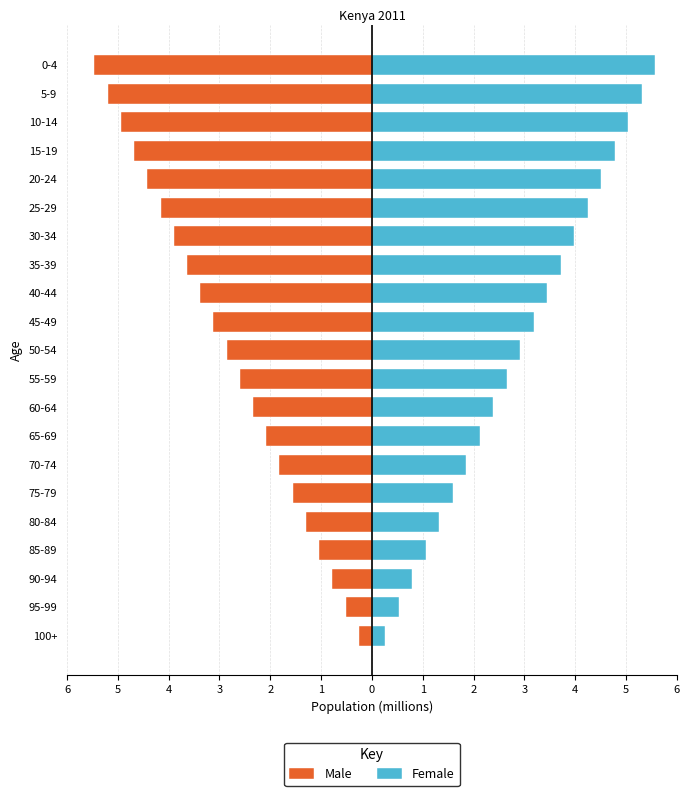

Is the value of Female at 30-34 greater than the value of Male at 45-49?

Yes